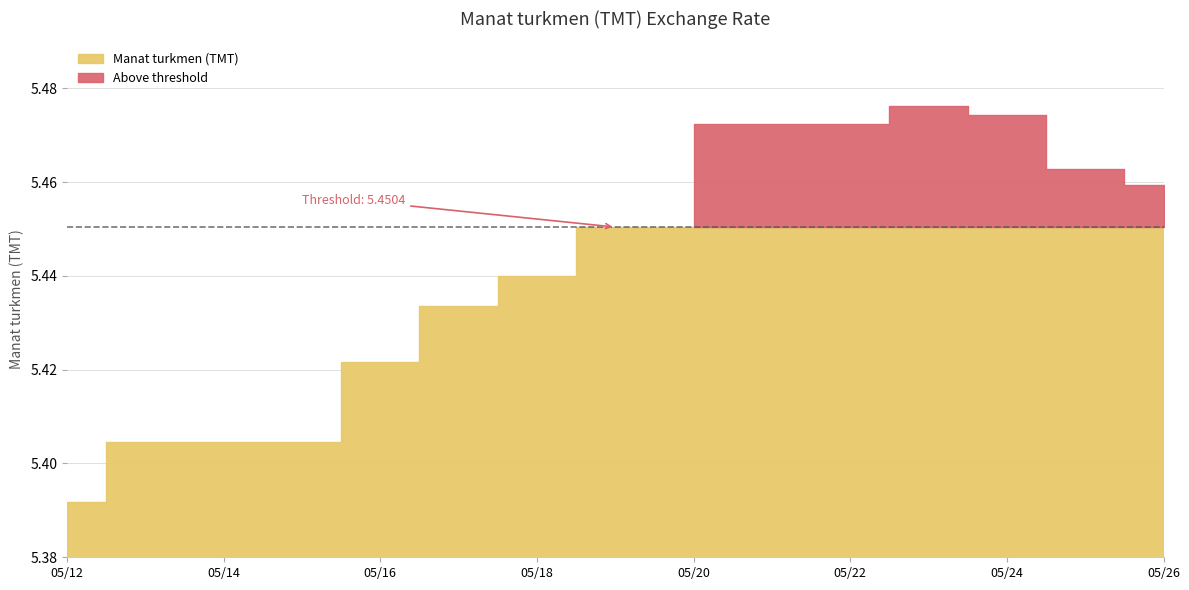

What is the value of the 13th point from the left?

5.5